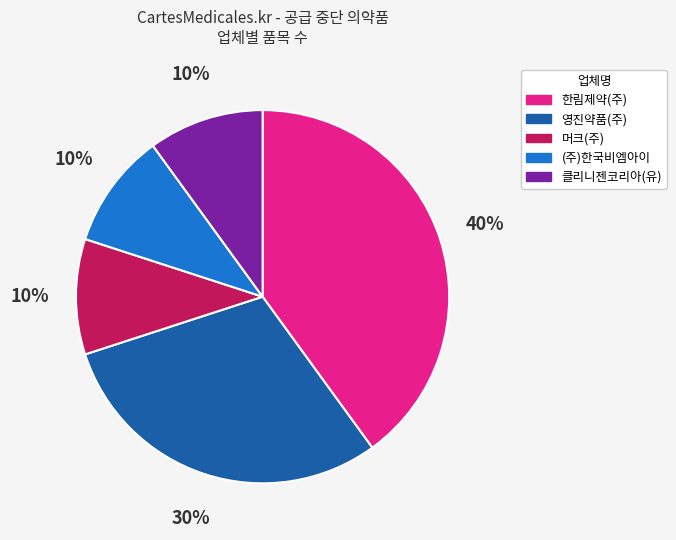

What is the largest slice in the pie chart?

한림제약(주)